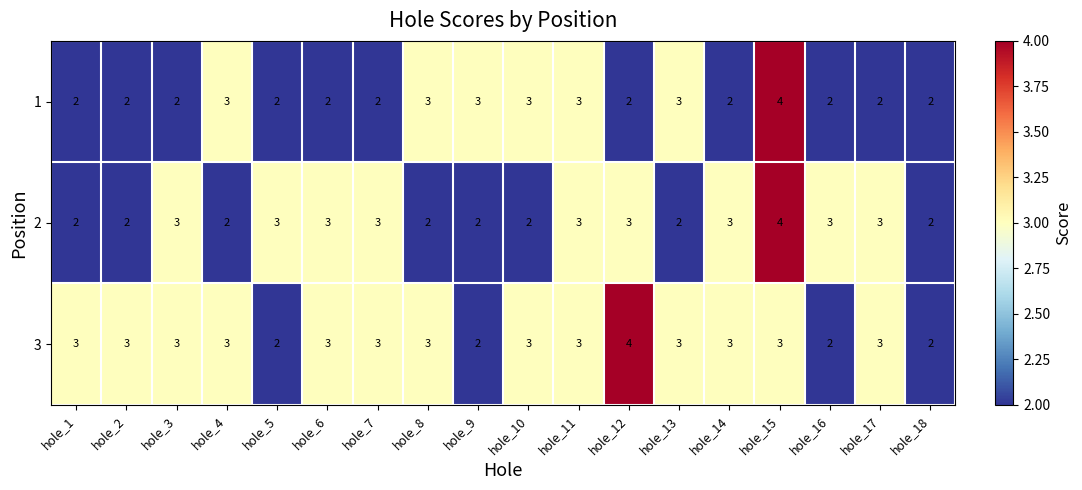

The value of 3 at hole_4 is 3. True or false?

True